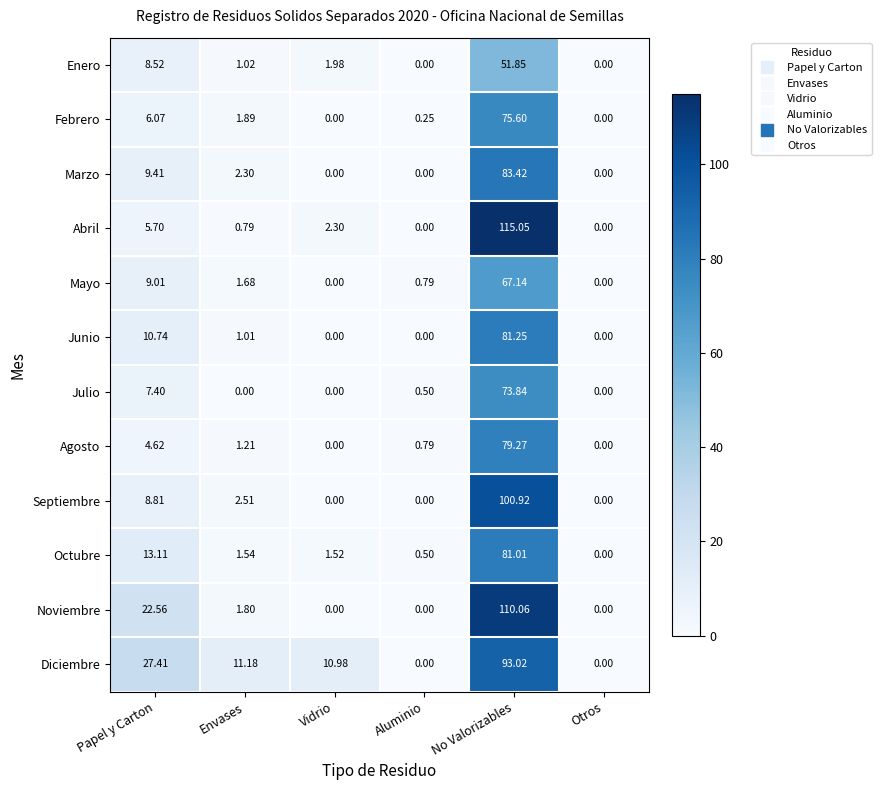

Is the value of Mayo at Aluminio greater than the value of Agosto at No Valorizables?

No